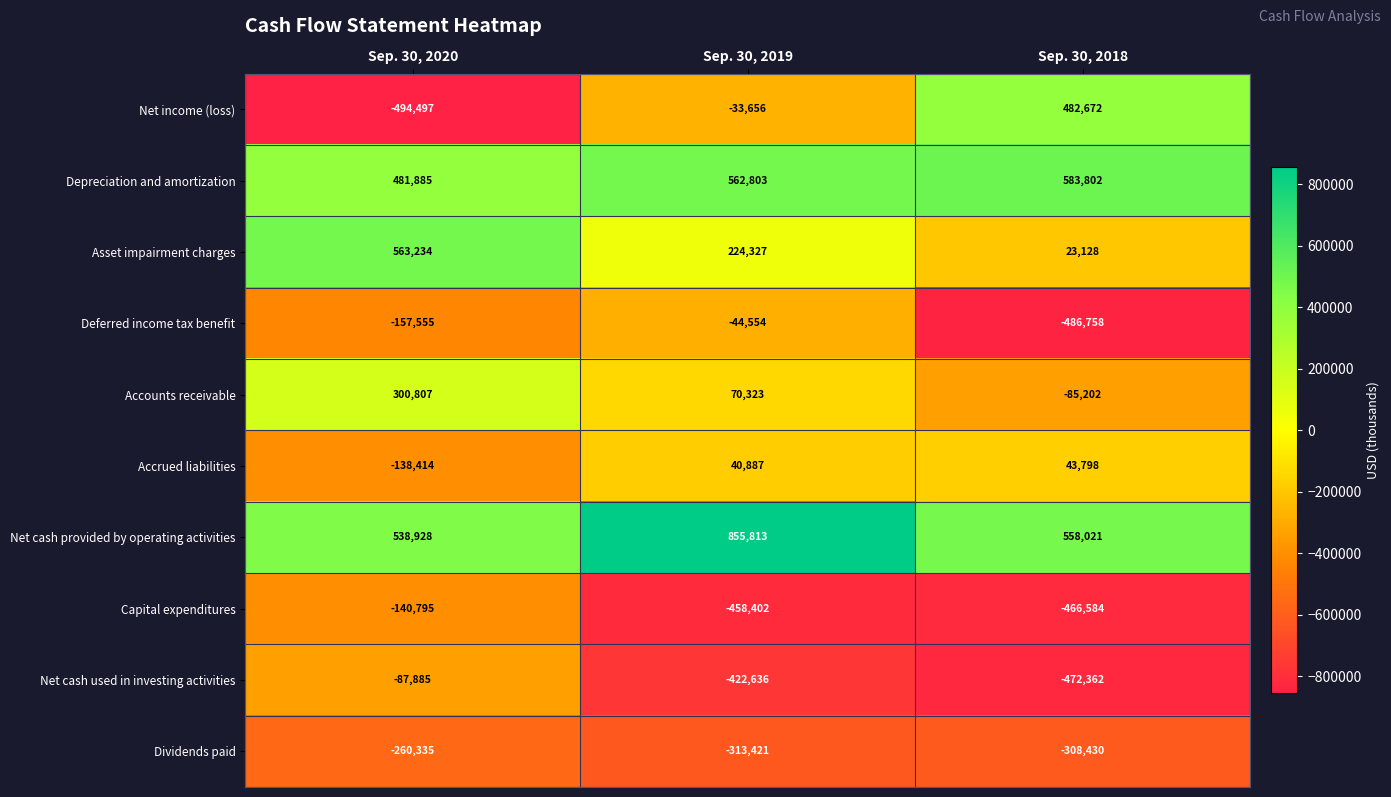

True or false: Net cash provided by operating activities has a value of 303733 at Sep. 30, 2020.

False